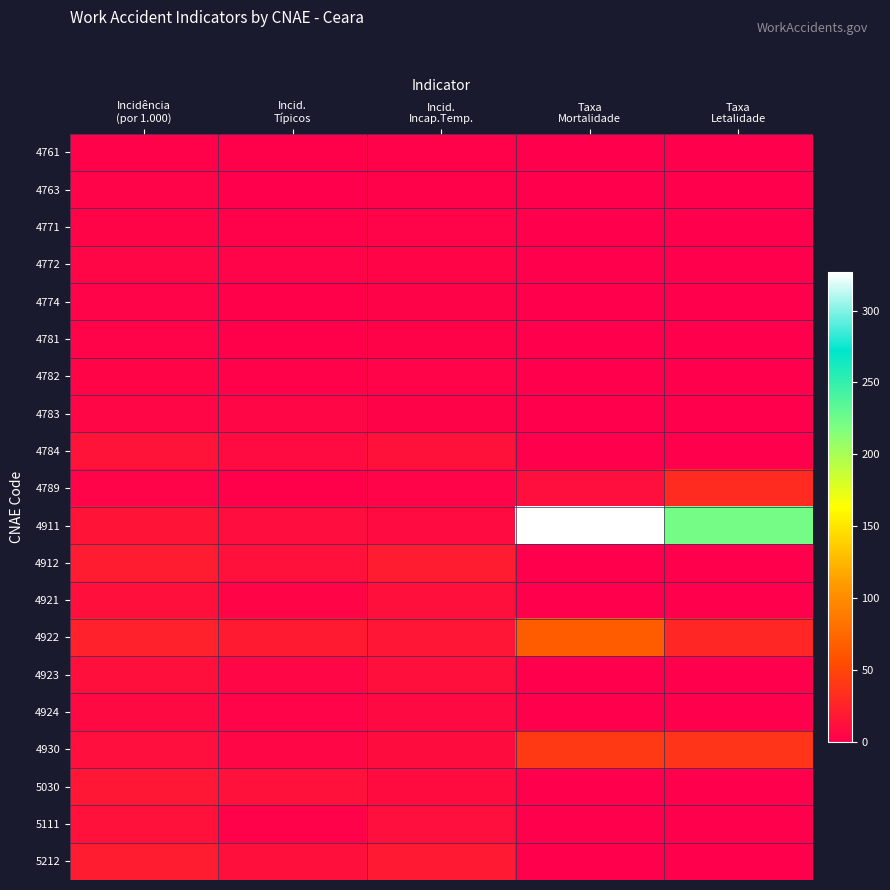

Reading left to right, list all the values displayed in this chart.

4761: Incidência
(por 1.000)=2.5	Incid.
Típicos=1.3	Incid.
Incap.Temp.=2.1	Taxa
Mortalidade=0.0	Taxa
Letalidade=0.0
4763: Incidência
(por 1.000)=3.3	Incid.
Típicos=0.4	Incid.
Incap.Temp.=2.5	Taxa
Mortalidade=0.0	Taxa
Letalidade=0.0
4771: Incidência
(por 1.000)=4.1	Incid.
Típicos=1.9	Incid.
Incap.Temp.=3.5	Taxa
Mortalidade=0.0	Taxa
Letalidade=0.0
4772: Incidência
(por 1.000)=4.5	Incid.
Típicos=3.2	Incid.
Incap.Temp.=4.0	Taxa
Mortalidade=0.0	Taxa
Letalidade=0.0
4774: Incidência
(por 1.000)=3.7	Incid.
Típicos=1.1	Incid.
Incap.Temp.=2.9	Taxa
Mortalidade=0.0	Taxa
Letalidade=0.0
4781: Incidência
(por 1.000)=3.6	Incid.
Típicos=1.5	Incid.
Incap.Temp.=3.0	Taxa
Mortalidade=0.0	Taxa
Letalidade=0.0
4782: Incidência
(por 1.000)=4.3	Incid.
Típicos=2.3	Incid.
Incap.Temp.=3.8	Taxa
Mortalidade=0.0	Taxa
Letalidade=0.0
4783: Incidência
(por 1.000)=4.5	Incid.
Típicos=4.5	Incid.
Incap.Temp.=3.0	Taxa
Mortalidade=0.0	Taxa
Letalidade=0.0
4784: Incidência
(por 1.000)=14.2	Incid.
Típicos=8.0	Incid.
Incap.Temp.=13.2	Taxa
Mortalidade=0.0	Taxa
Letalidade=0.0
4789: Incidência
(por 1.000)=3.5	Incid.
Típicos=1.2	Incid.
Incap.Temp.=3.2	Taxa
Mortalidade=11.1	Taxa
Letalidade=31.2
4911: Incidência
(por 1.000)=14.7	Incid.
Típicos=9.8	Incid.
Incap.Temp.=8.2	Taxa
Mortalidade=326.6	Taxa
Letalidade=222.2
4912: Incidência
(por 1.000)=20.0	Incid.
Típicos=12.5	Incid.
Incap.Temp.=20.0	Taxa
Mortalidade=0.0	Taxa
Letalidade=0.0
4921: Incidência
(por 1.000)=11.9	Incid.
Típicos=4.0	Incid.
Incap.Temp.=11.6	Taxa
Mortalidade=0.0	Taxa
Letalidade=0.0
4922: Incidência
(por 1.000)=23.8	Incid.
Típicos=19.2	Incid.
Incap.Temp.=15.9	Taxa
Mortalidade=66.1	Taxa
Letalidade=27.8
4923: Incidência
(por 1.000)=11.7	Incid.
Típicos=4.7	Incid.
Incap.Temp.=11.7	Taxa
Mortalidade=0.0	Taxa
Letalidade=0.0
4924: Incidência
(por 1.000)=7.0	Incid.
Típicos=3.5	Incid.
Incap.Temp.=7.0	Taxa
Mortalidade=0.0	Taxa
Letalidade=0.0
4930: Incidência
(por 1.000)=11.0	Incid.
Típicos=5.1	Incid.
Incap.Temp.=9.1	Taxa
Mortalidade=41.2	Taxa
Letalidade=37.4
5030: Incidência
(por 1.000)=16.9	Incid.
Típicos=12.7	Incid.
Incap.Temp.=8.4	Taxa
Mortalidade=0.0	Taxa
Letalidade=0.0
5111: Incidência
(por 1.000)=12.6	Incid.
Típicos=2.5	Incid.
Incap.Temp.=11.3	Taxa
Mortalidade=0.0	Taxa
Letalidade=0.0
5212: Incidência
(por 1.000)=20.1	Incid.
Típicos=11.9	Incid.
Incap.Temp.=18.5	Taxa
Mortalidade=0.0	Taxa
Letalidade=0.0